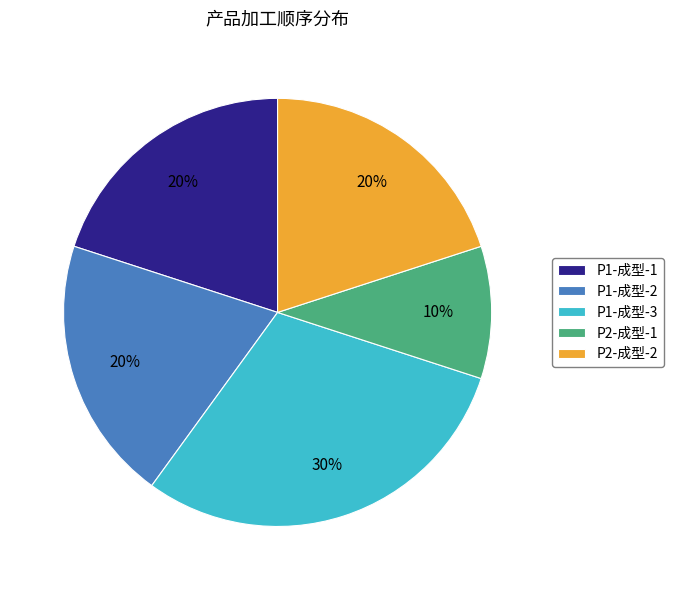

Which has a higher value, P1-成型-1 or P2-成型-1?

P1-成型-1